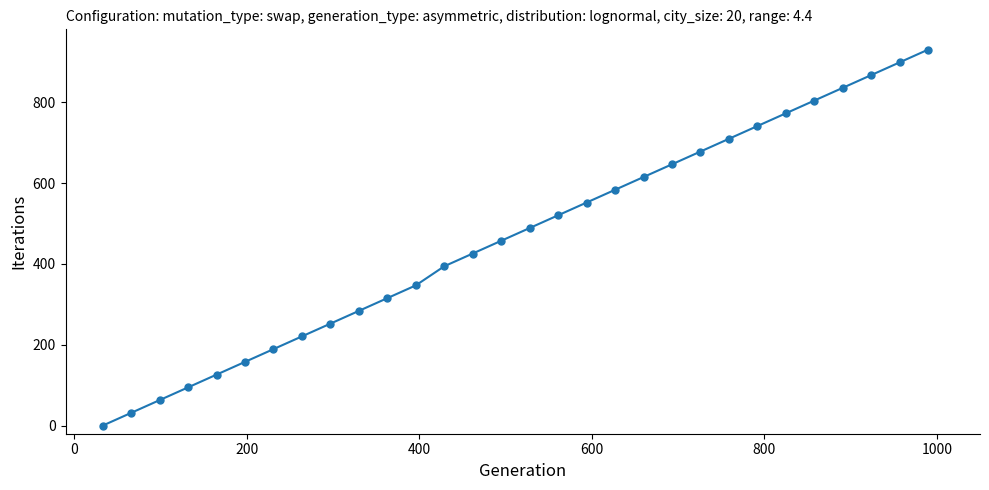

How many positive values are there?

29